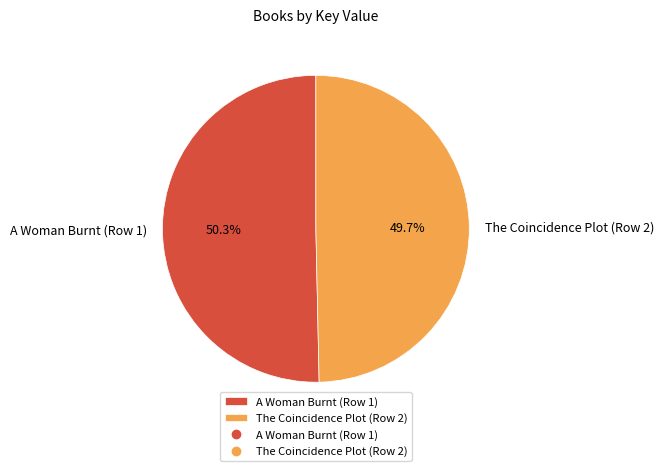

Does The Coincidence Plot (Row 2) represent more than half of the total?

No